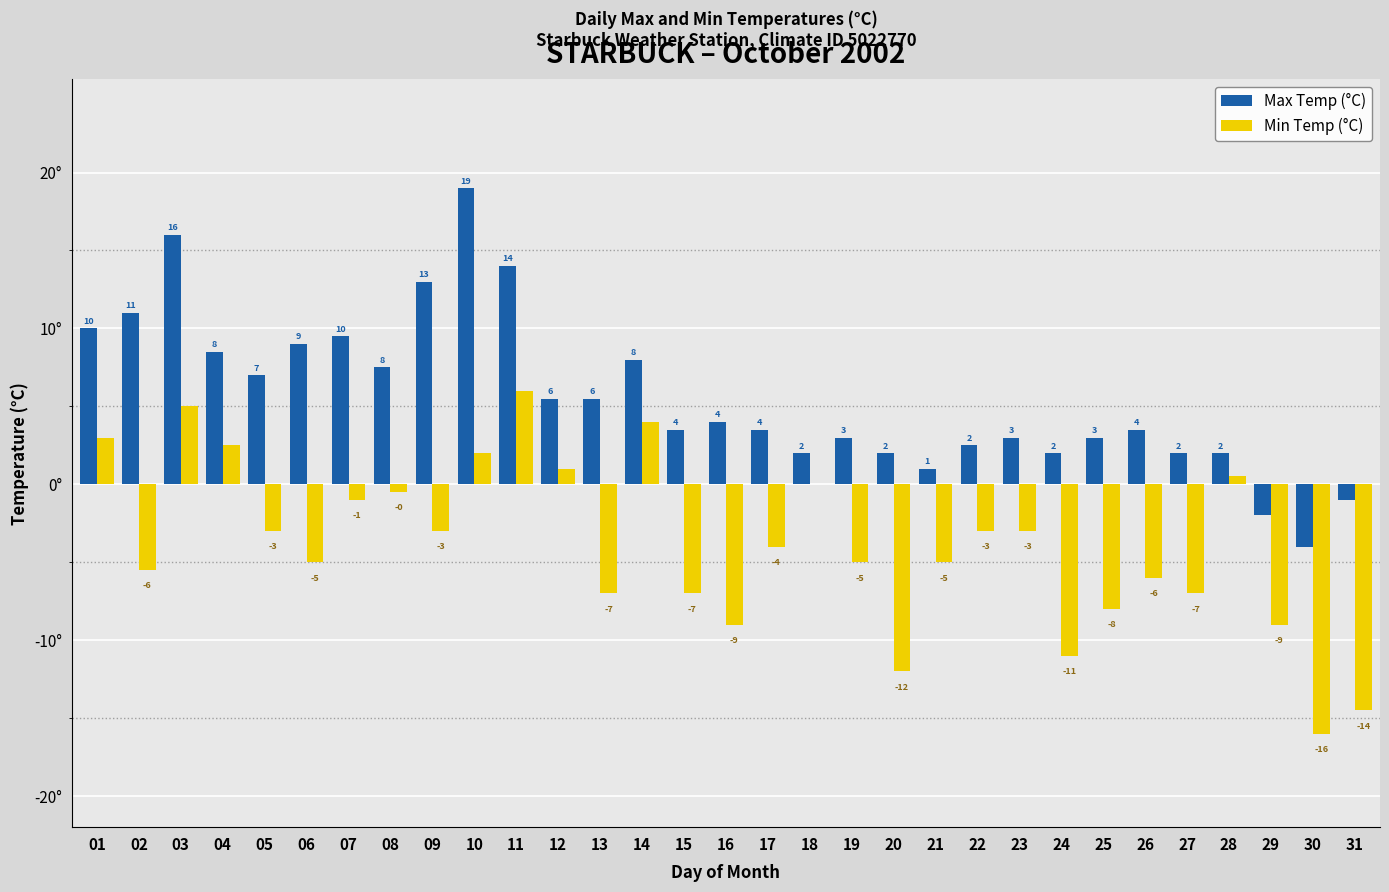

Is the value of Max Temp (°C) at 15 greater than the value of Min Temp (°C) at 01?

Yes